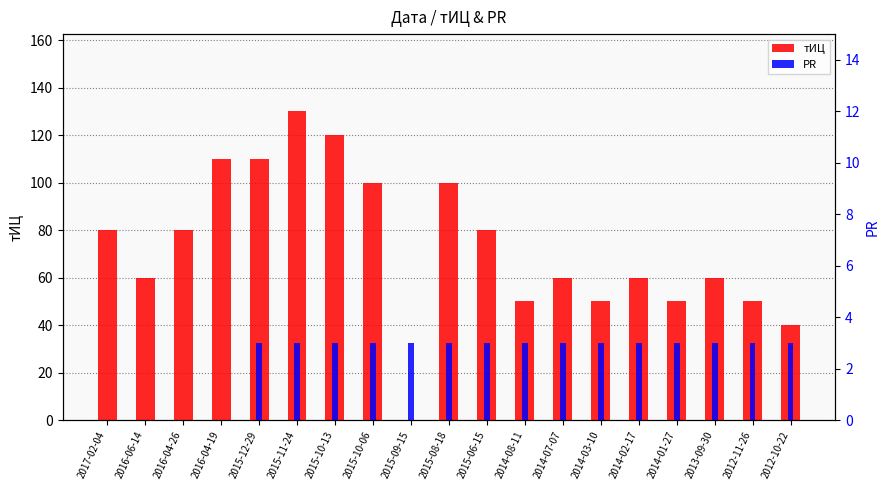

Where does the тИЦ series first go above 60?

2017-02-04